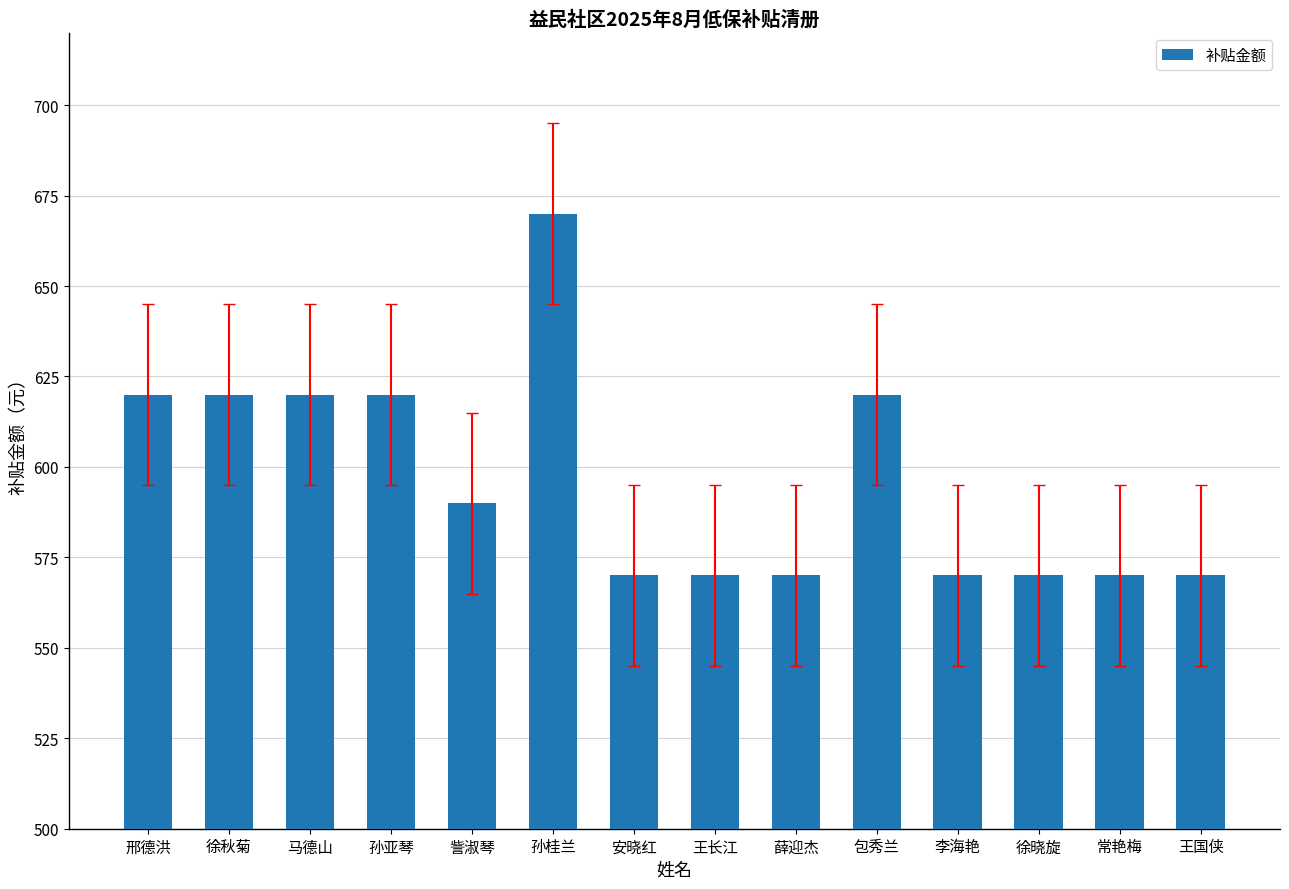

Which has a higher value, 孙亚琴 or 徐晓旋?

孙亚琴